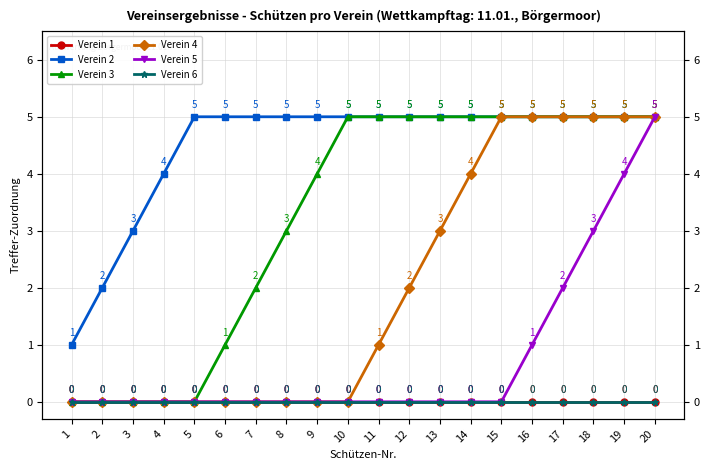

Between 5 and 6, which series saw the biggest shift?

Verein 3